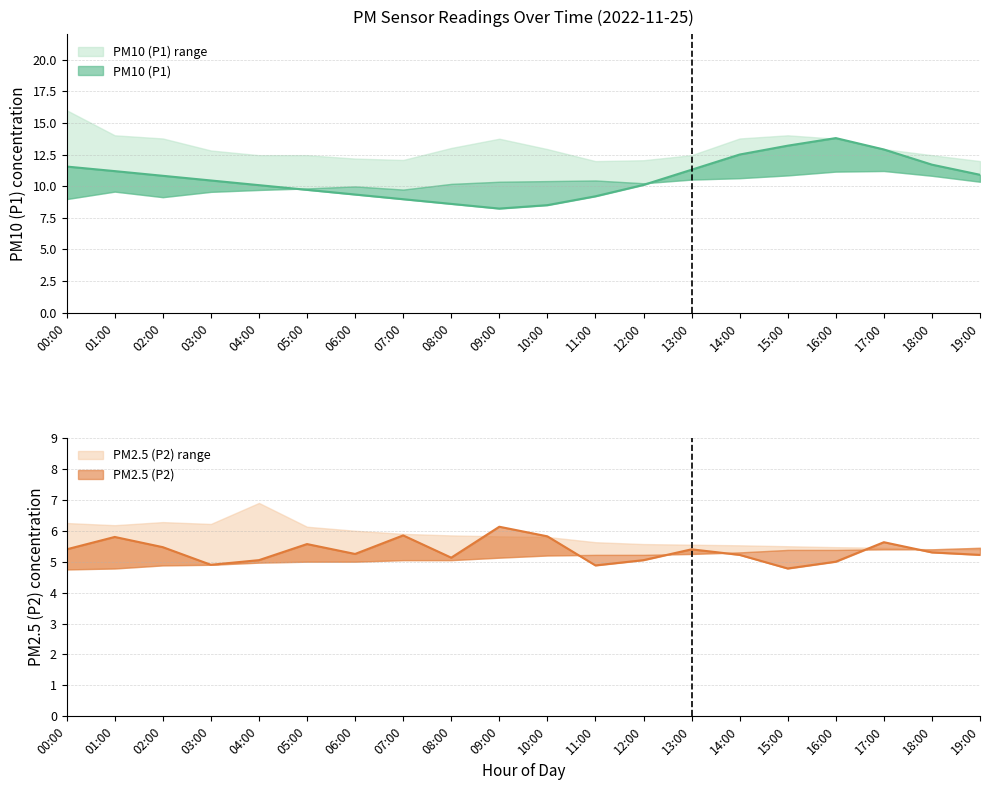

Reading right to left, what are all the values shown in this chart?

PM10 (P1): 10.9	11.7	12.9	13.8	13.2	12.5	11.3	10.1	9.2	8.5	8.2	8.6	9.0	9.3	9.7	10.1	10.4	10.8	11.2	11.6
PM2.5 (P2): 5.2	5.3	5.6	5.0	4.8	5.2	5.4	5.0	4.9	5.8	6.1	5.1	5.8	5.2	5.6	5.0	4.9	5.5	5.8	5.4
P1_upper: 12.0	12.4	12.9	13.8	14.0	13.8	12.4	12.1	12.0	12.9	13.8	13.0	12.1	12.2	12.4	12.4	12.8	13.8	14.0	16.0
P1_lower: 10.3	10.8	11.2	11.2	10.8	10.6	10.5	10.2	10.4	10.4	10.3	10.2	9.7	10.0	9.8	9.7	9.6	9.1	9.6	9.0
P2_upper: 5.4	5.4	5.5	5.5	5.5	5.5	5.5	5.6	5.6	5.8	5.8	5.8	5.9	6.0	6.1	6.9	6.2	6.3	6.2	6.2
P2_lower: 5.5	5.4	5.4	5.4	5.4	5.3	5.2	5.2	5.2	5.2	5.1	5.0	5.0	5.0	5.0	5.0	4.9	4.9	4.8	4.8